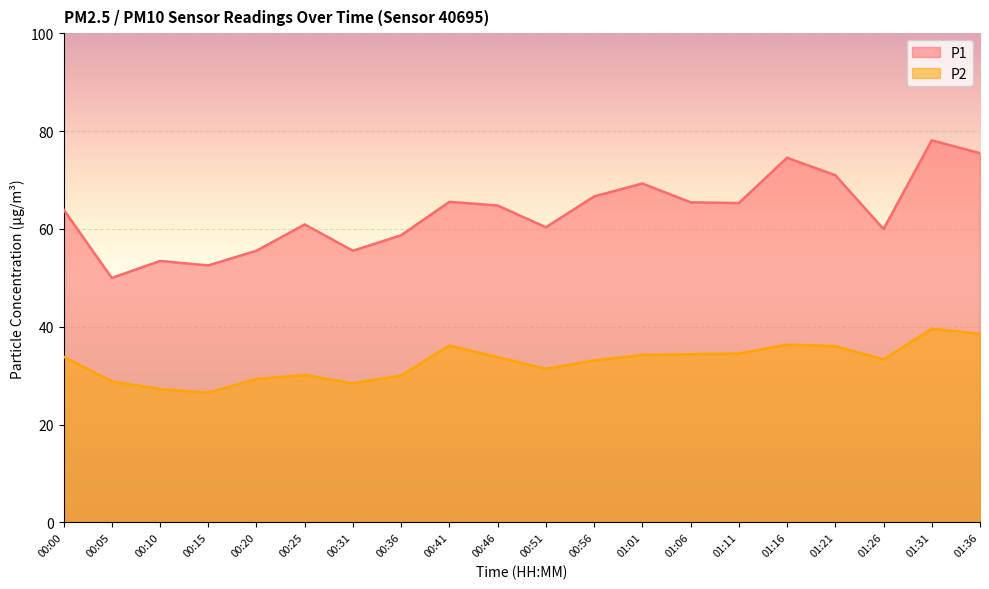

What is the sum of all P1 values?

1266.8